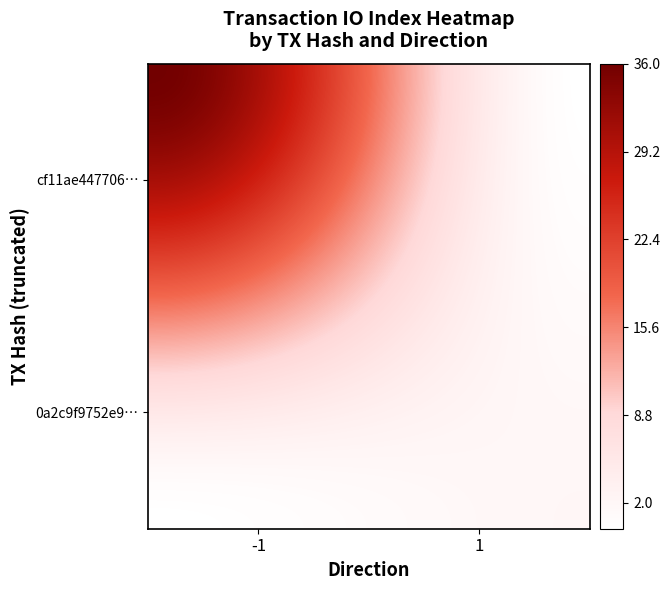

What is the greatest value displayed?

36.0